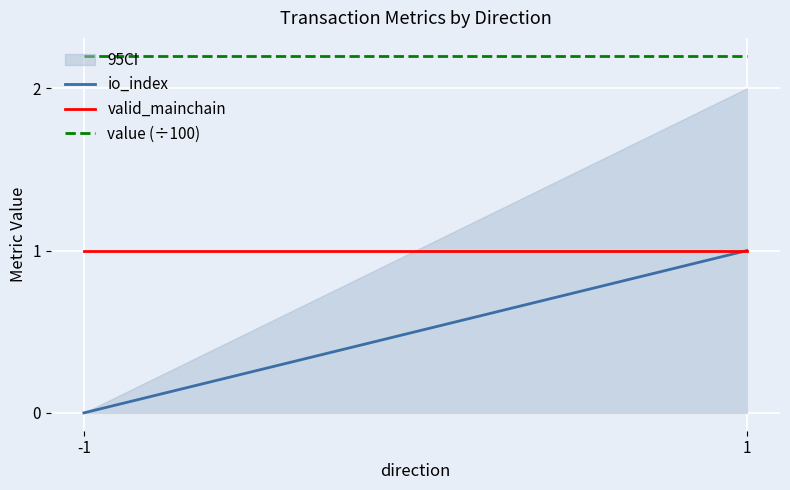

List the labels in order of valid_mainchain value, largest first.

-1, 1